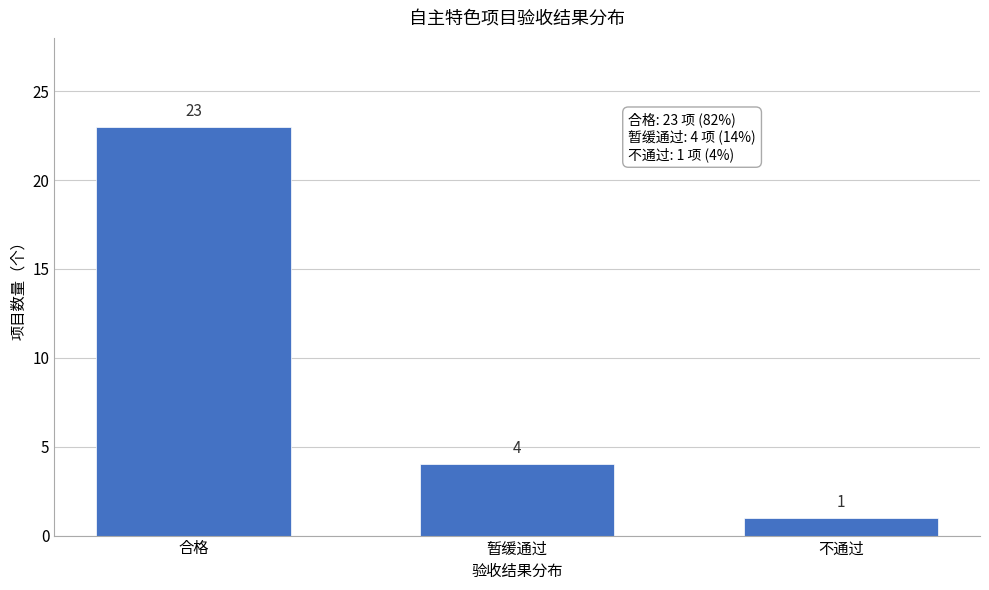

Reading right to left, extract all data points from this chart.

1	4	23